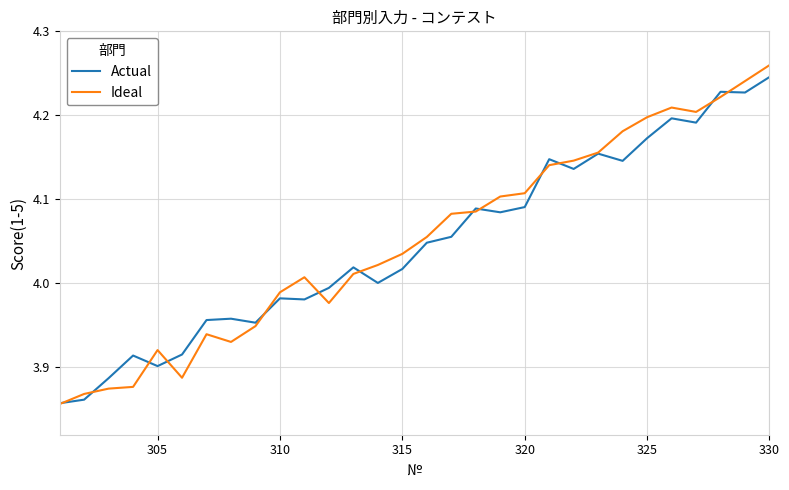

Reading left to right, transcribe all the data shown in this chart.

Actual: 3.9	3.9	3.9	3.9	3.9	3.9	4.0	4.0	4.0	4.0	4.0	4.0	4.0	4.0	4.0	4.0	4.1	4.1	4.1	4.1	4.1	4.1	4.2	4.1	4.2	4.2	4.2	4.2	4.2	4.2
Ideal: 3.9	3.9	3.9	3.9	3.9	3.9	3.9	3.9	3.9	4.0	4.0	4.0	4.0	4.0	4.0	4.1	4.1	4.1	4.1	4.1	4.1	4.1	4.2	4.2	4.2	4.2	4.2	4.2	4.2	4.3